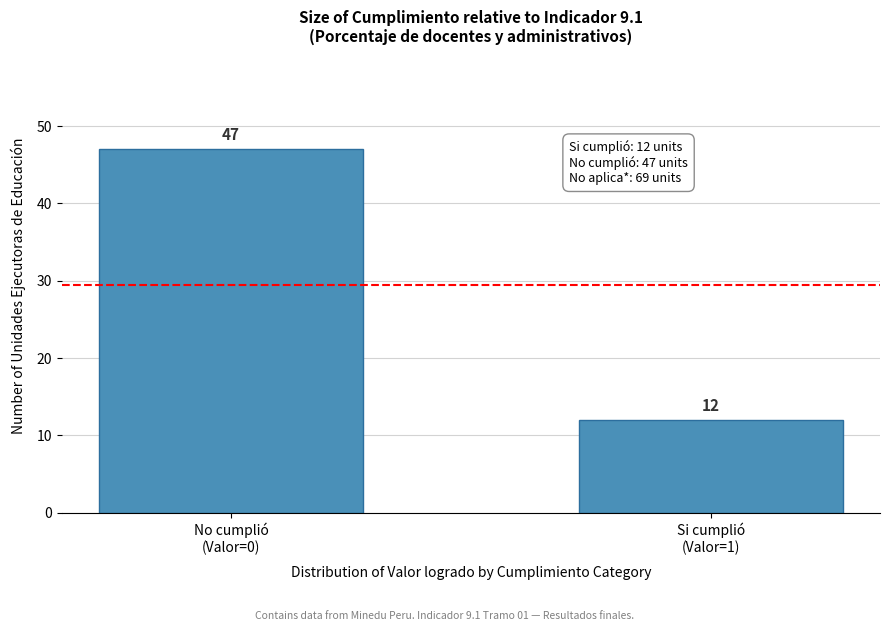

Reading right to left, transcribe all the data shown in this chart.

12	47